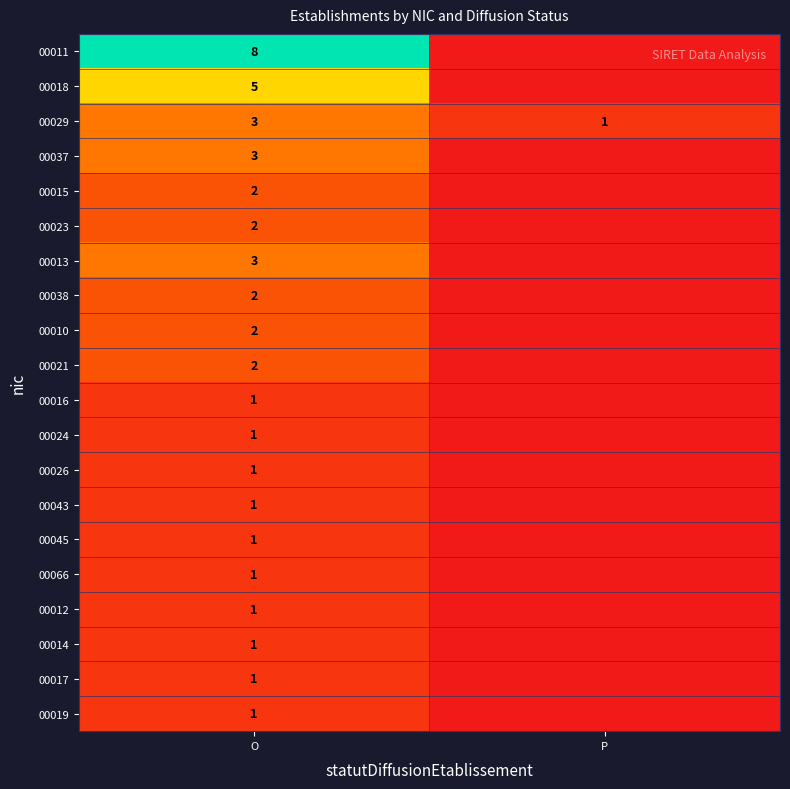

What is the total value across all series at O?

42